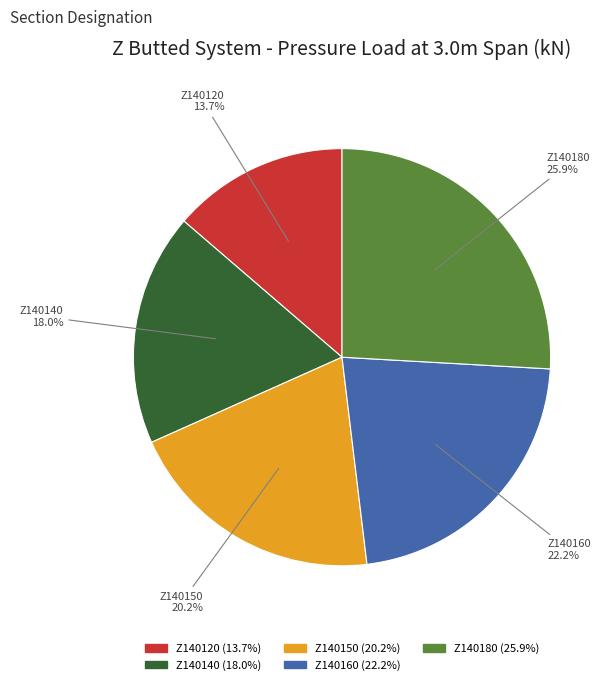

The Z140160 slice represents 22% of the pie. True or false?

True